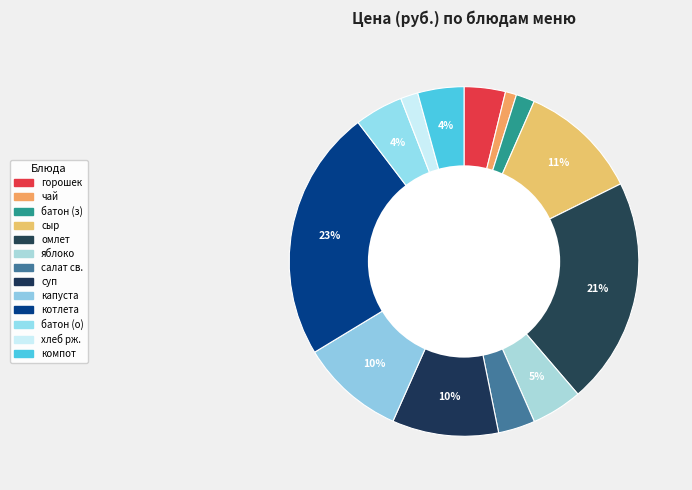

How many slices are in this pie chart?

13